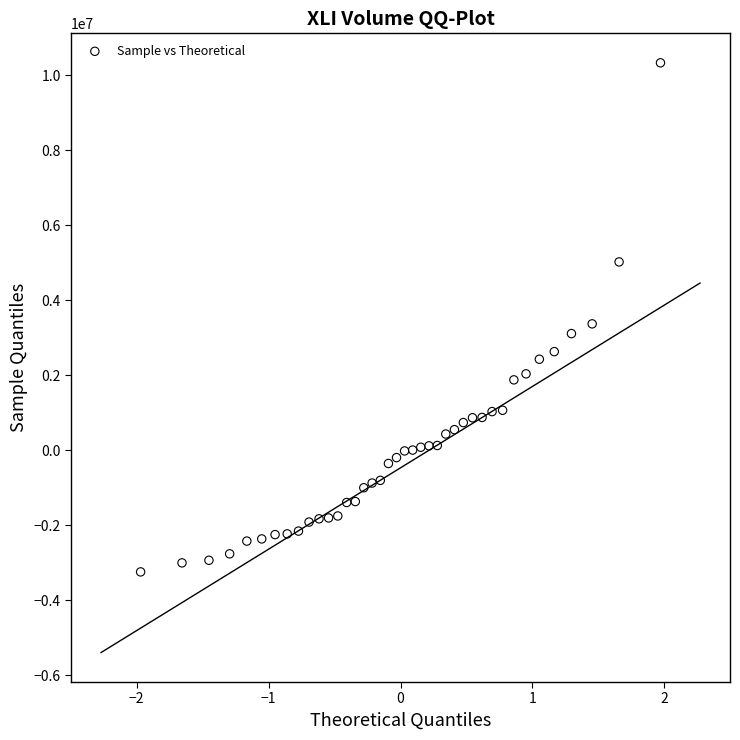

What Y value in the scatter plot is closest to 3543706?

3370518.8